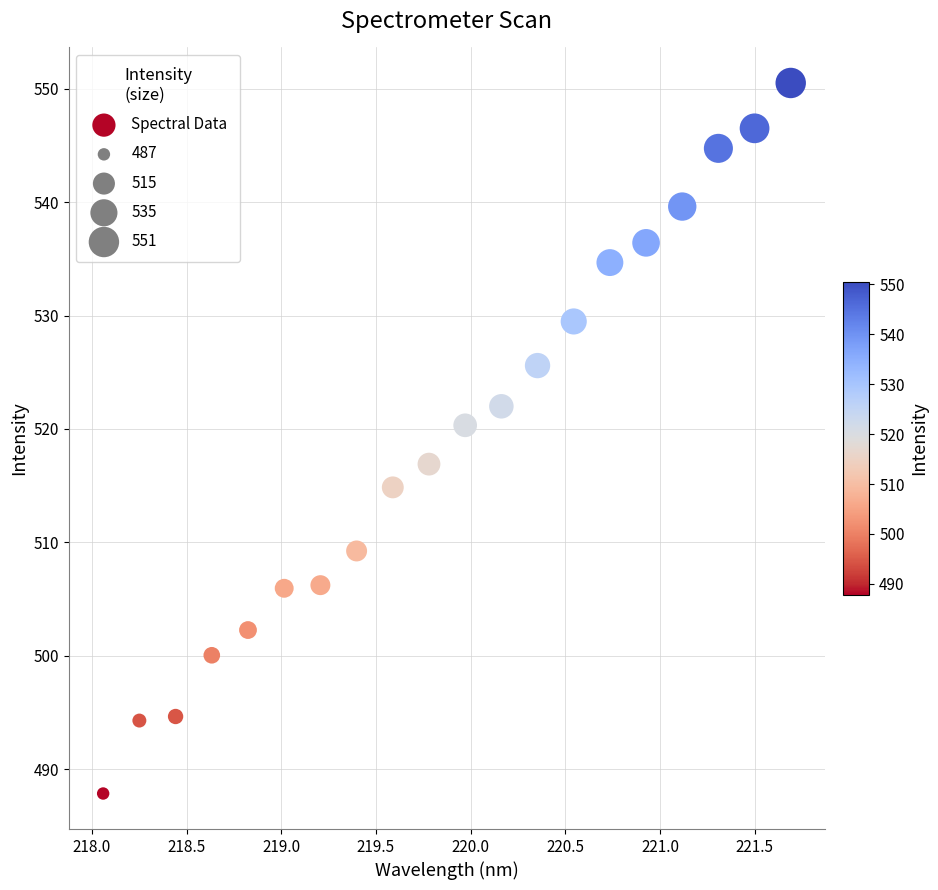

What is the range of X values (max minus min)?

3.6